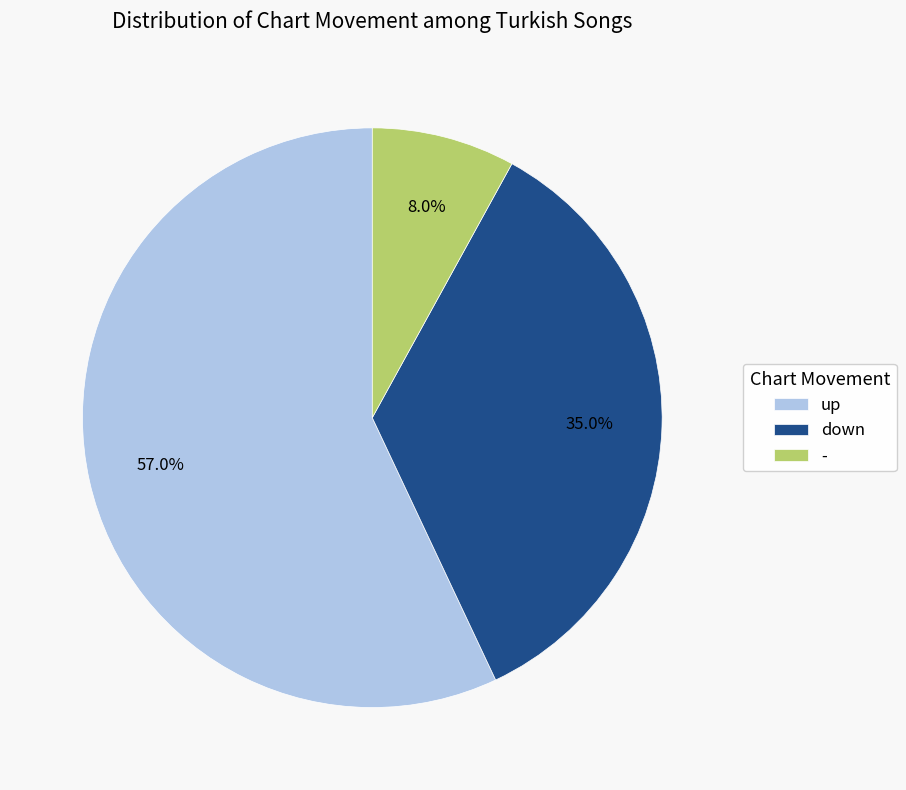

What is the smallest slice in the pie chart?

-